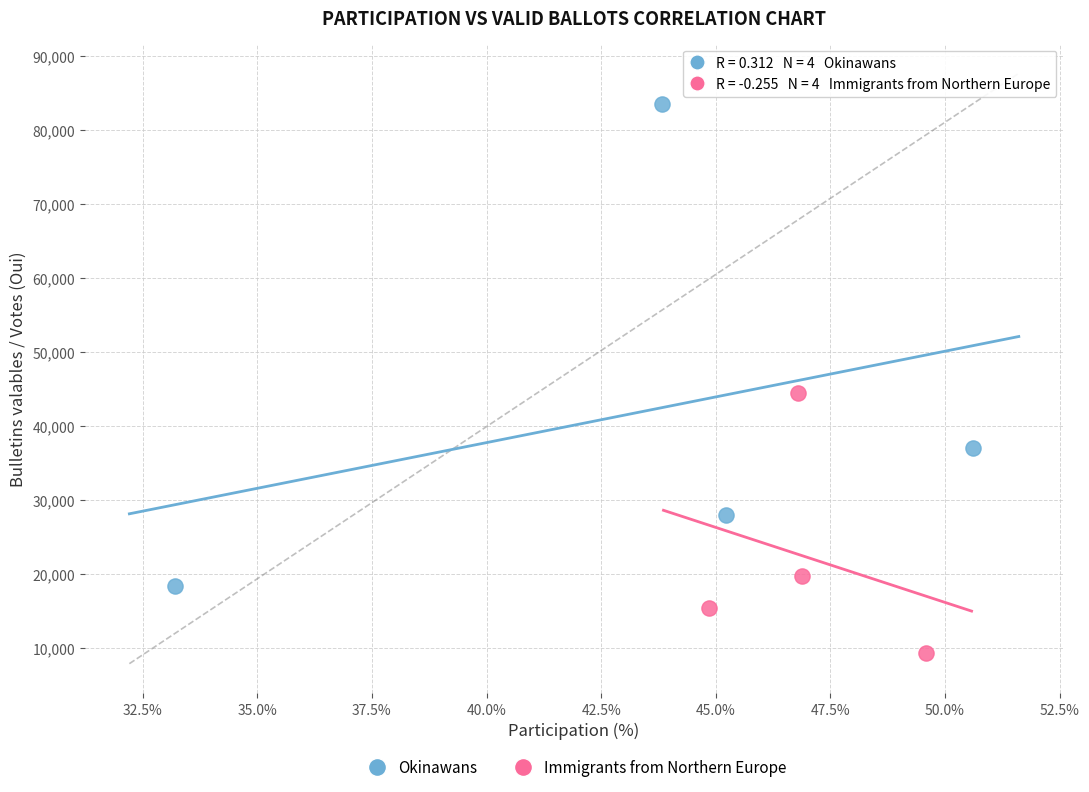

Which series reaches the minimum Y coordinate?

Immigrants from Northern Europe